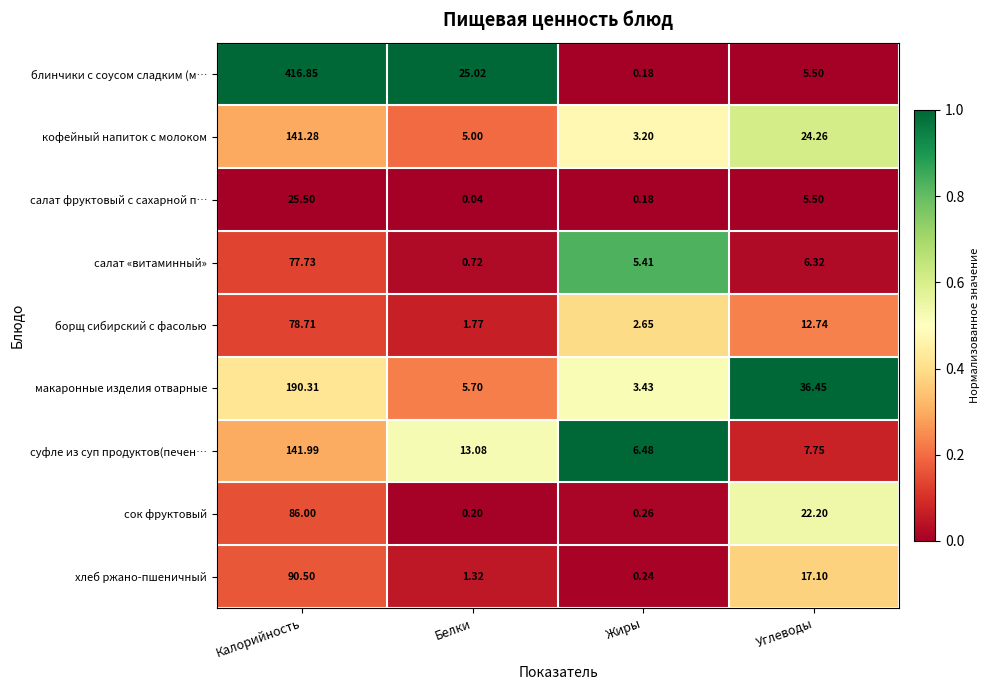

At Белки, list the series in order from largest to smallest.

блинчики с соусом сладким (м…, суфле из суп продуктов(печен…, макаронные изделия отварные, кофейный напиток с молоком, борщ сибирский с фасолью, хлеб ржано-пшеничный, салат «витаминный», сок фруктовый, салат фруктовый с сахарной п…